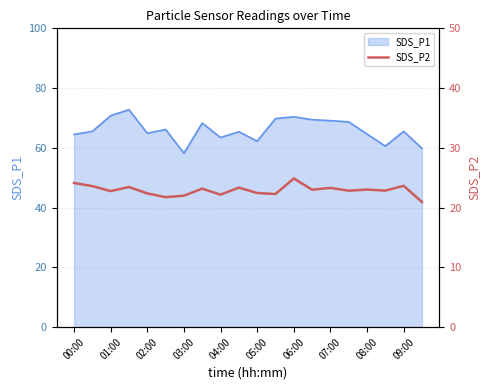

The SDS_P1 series shows 27.0 at 06:00. True or false?

False